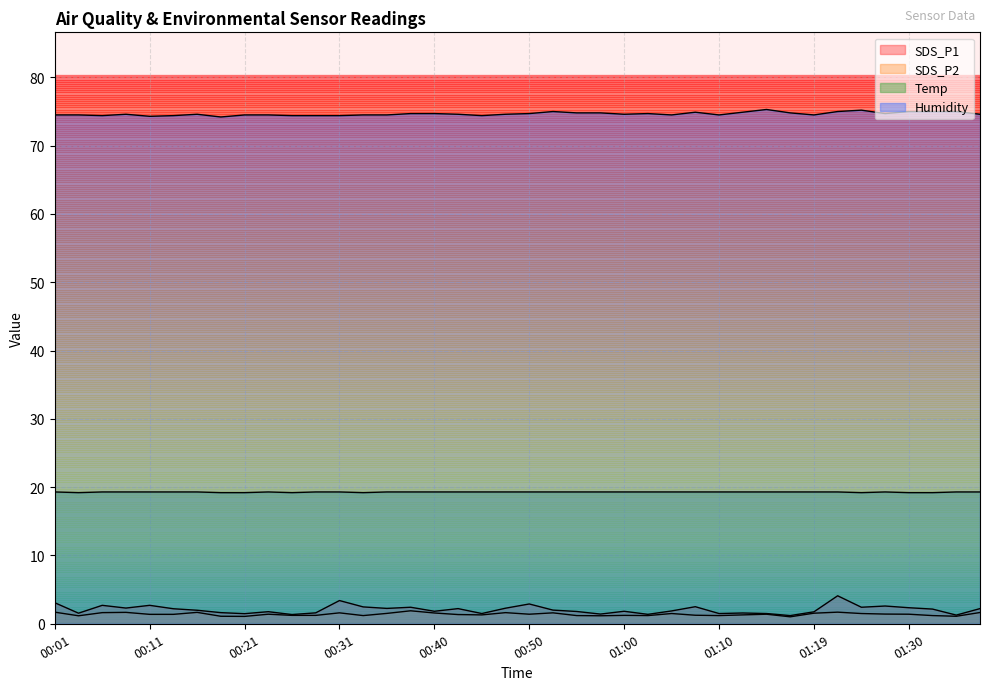

What are all the series names shown in the legend?

SDS_P1, SDS_P2, Temp, Humidity